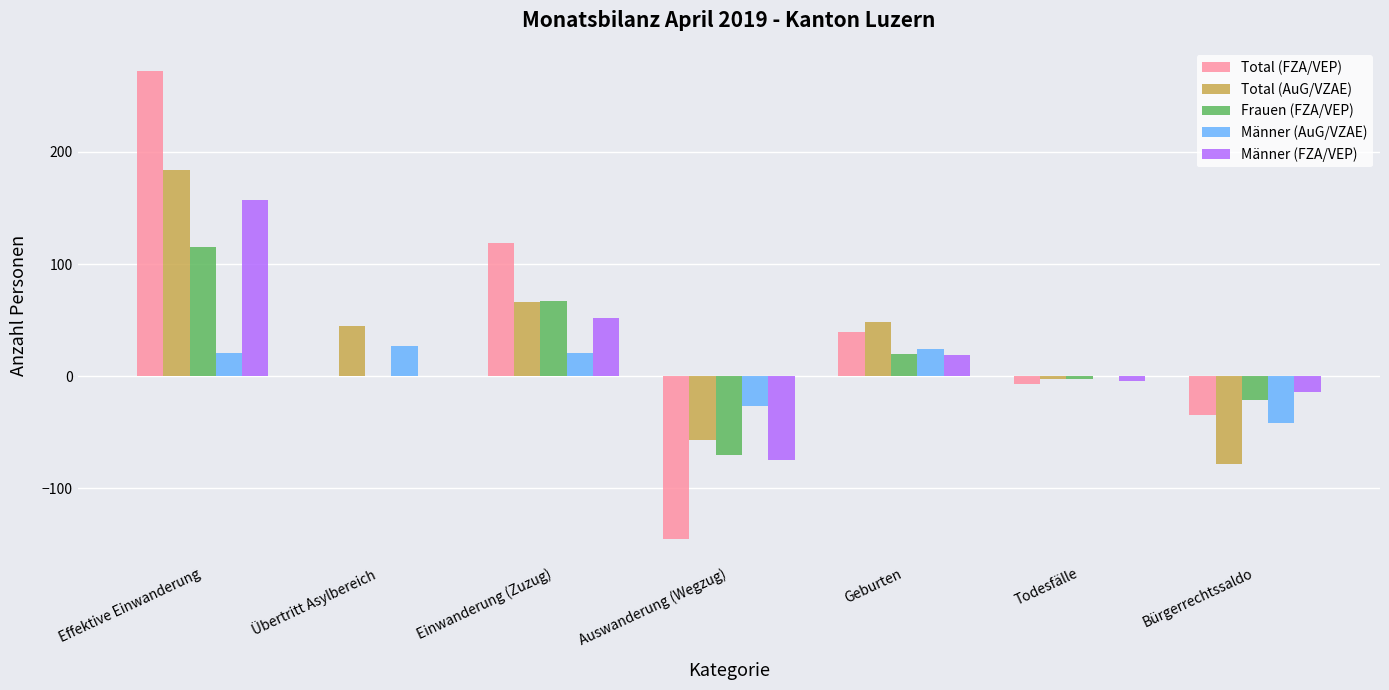

What is the sum of all Männer (FZA/VEP) values?

135